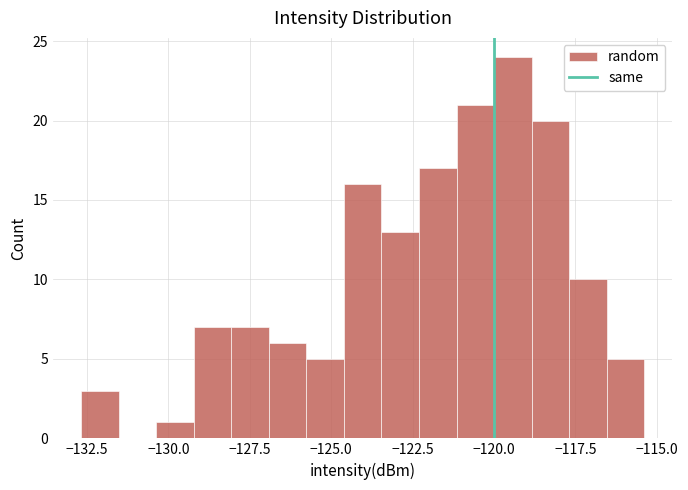

Read against the x-axis, roughly where is the centre of the tallest bar?

-119.5